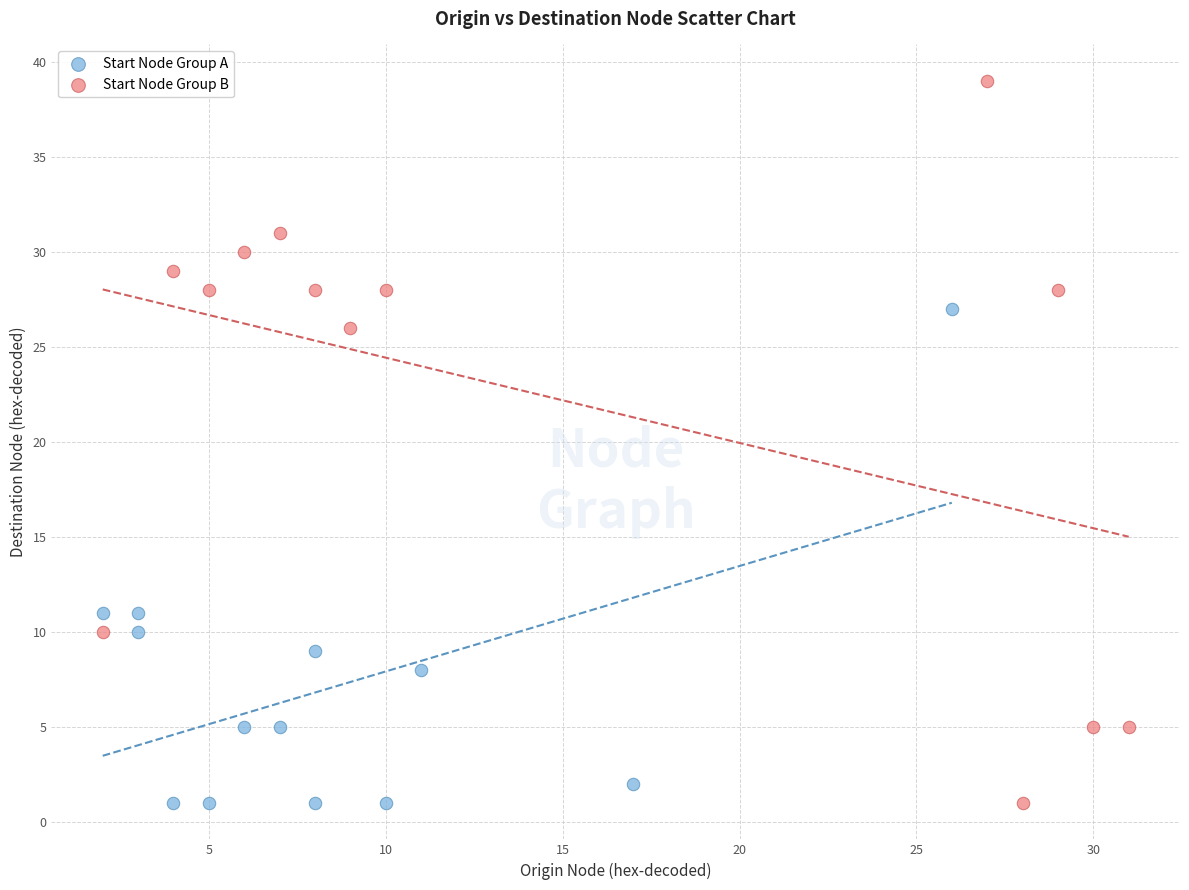

Which series contains the highest Y value?

Start Node Group B